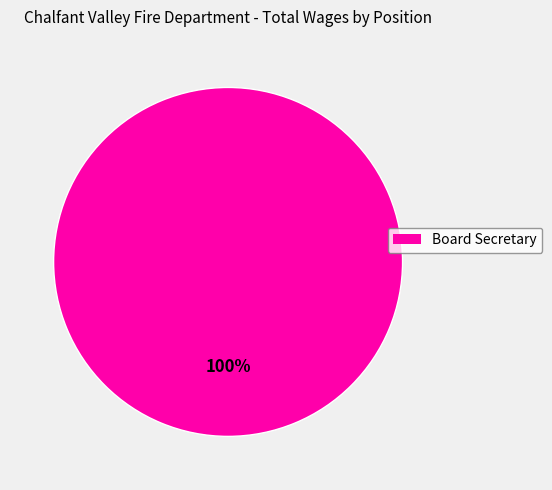

Is there any slice that represents more than half of the pie?

Yes